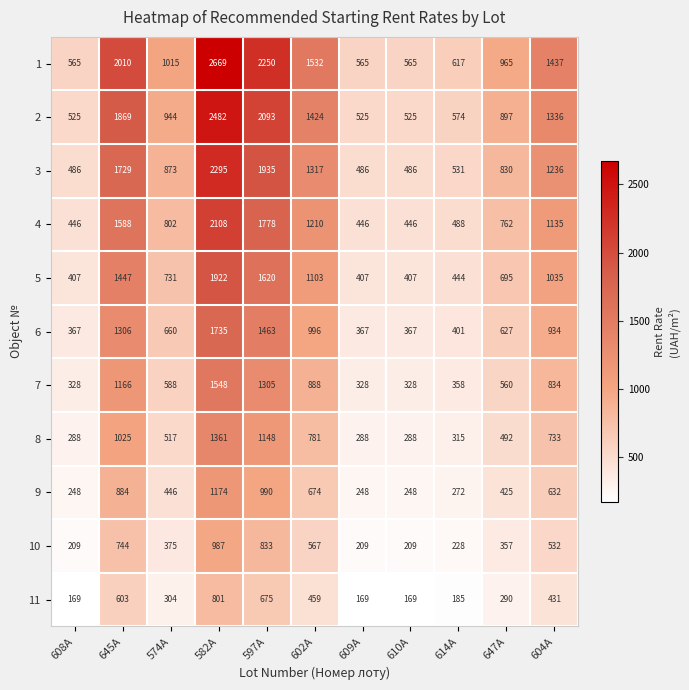

What is the difference between the highest and lowest values at 614А?

432